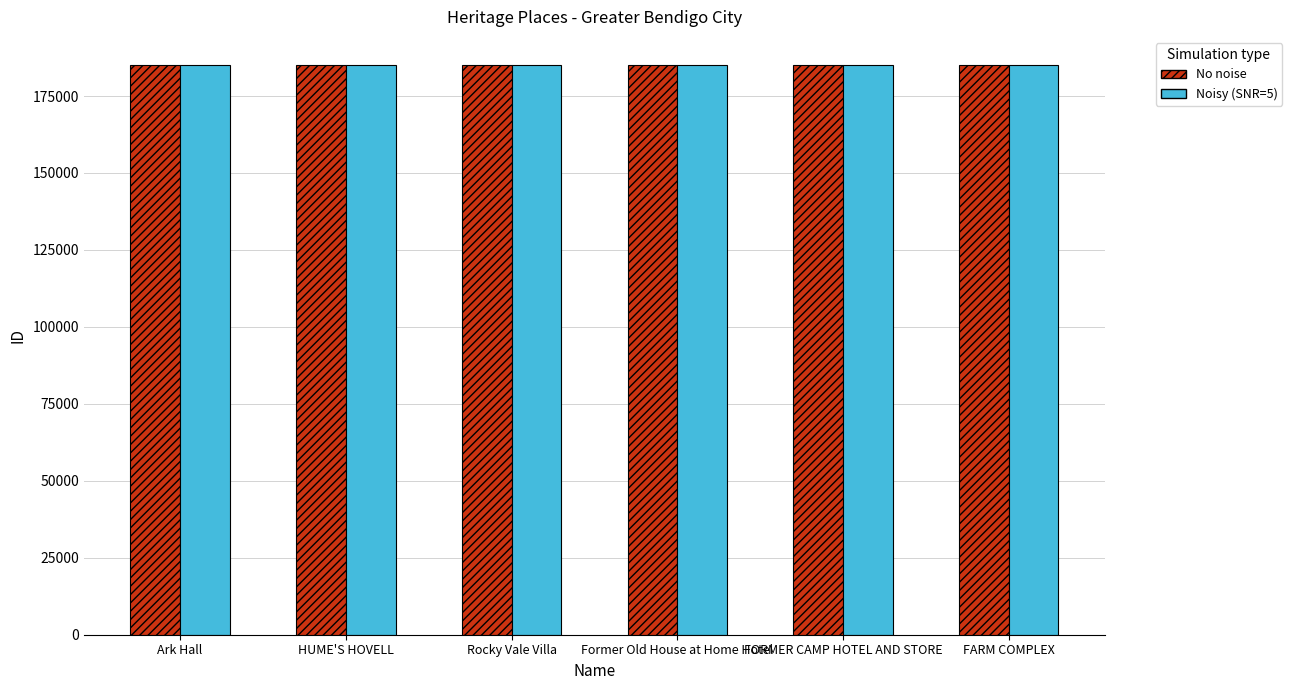

What is the greatest value displayed?

184965